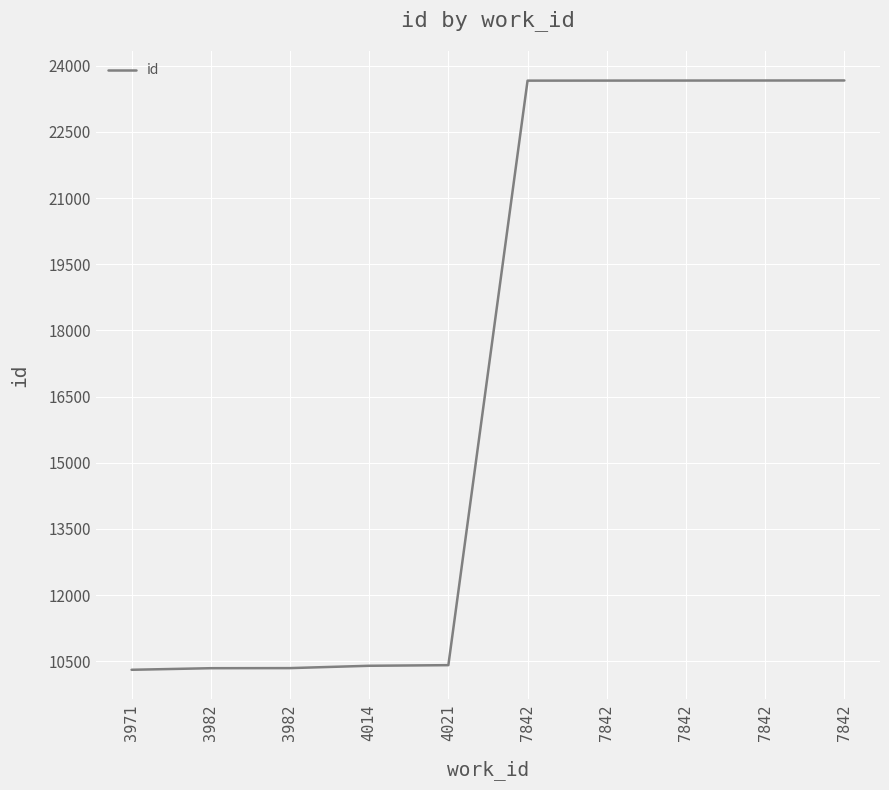

Is this an area chart (filled region under the line)?

No